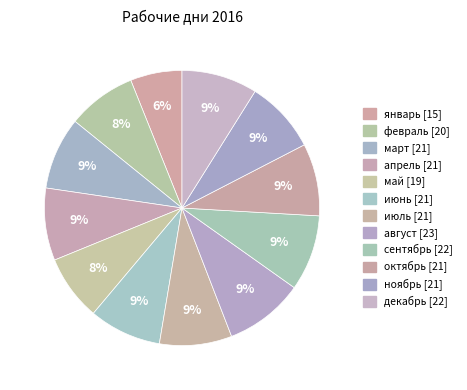

What percentage is NOT represented by февраль?

91.9%